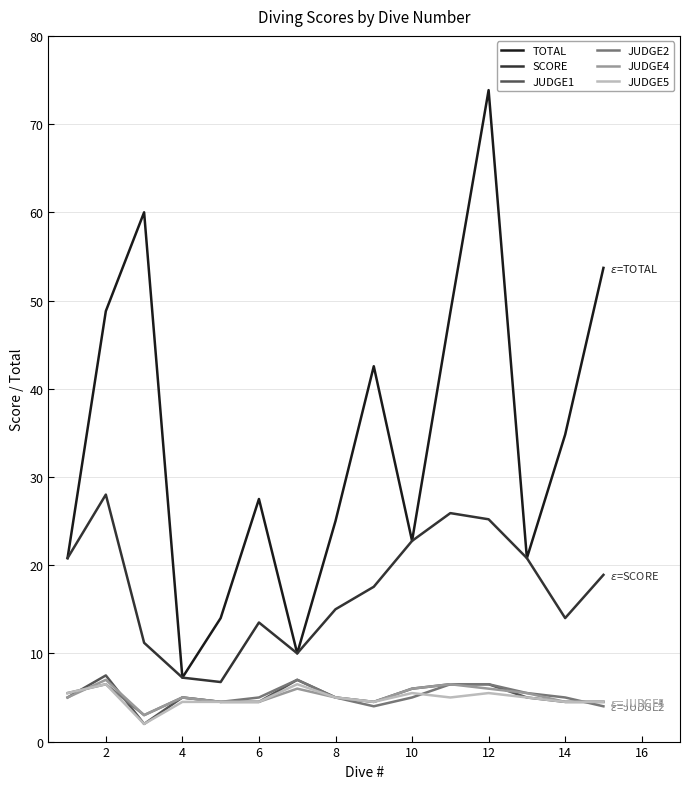

How many distinct data groups are displayed?

6